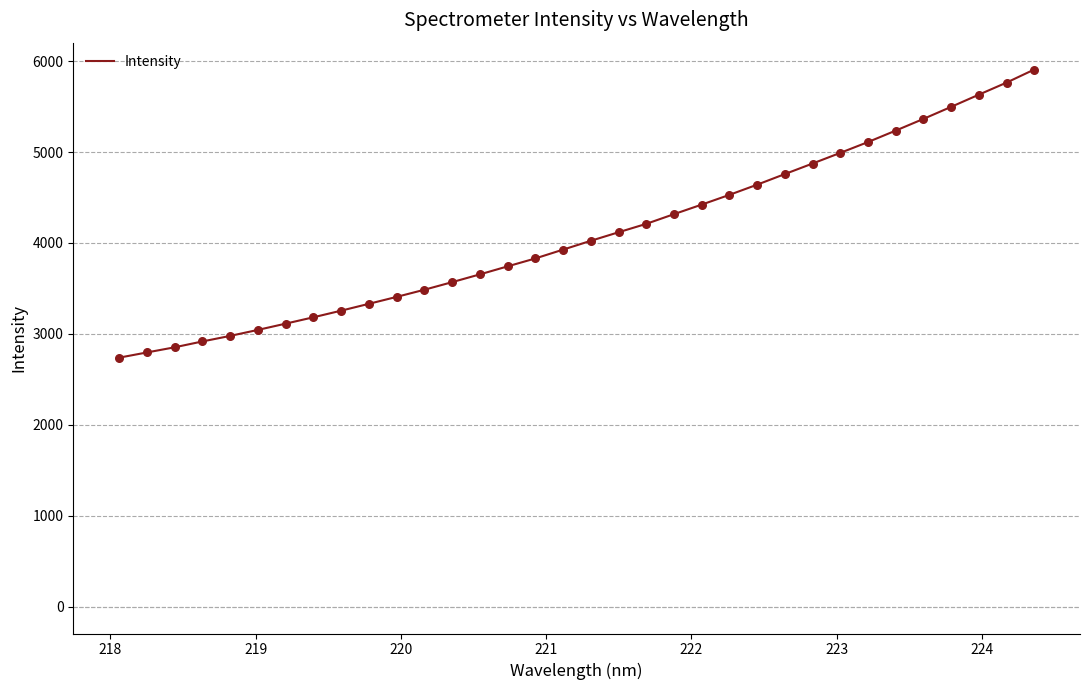

What is the smallest value displayed?

2738.5